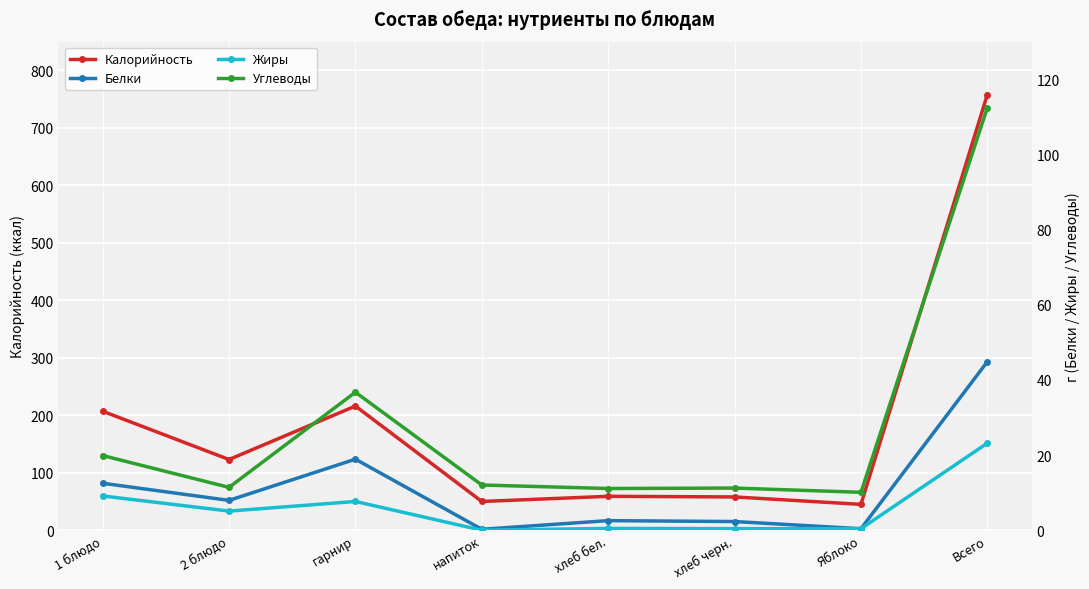

How many series are shown in this chart?

4